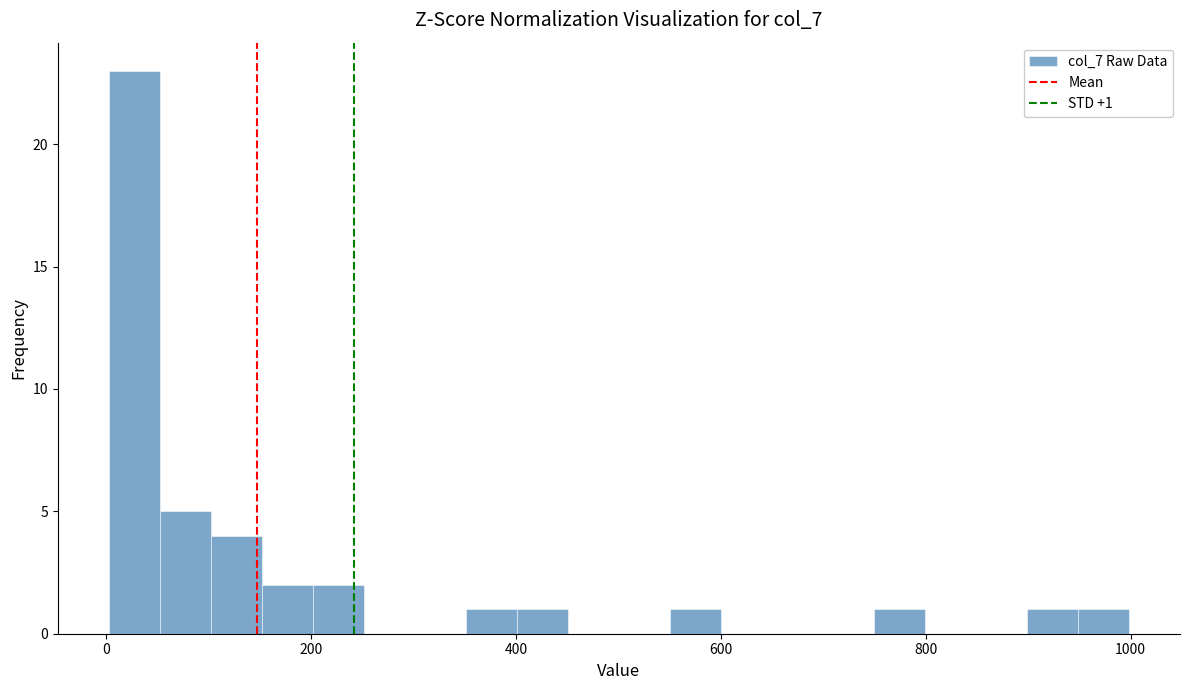

Around what value on the x-axis is the tallest bar? Give the approximate position of its centre, as read against the axis.

20